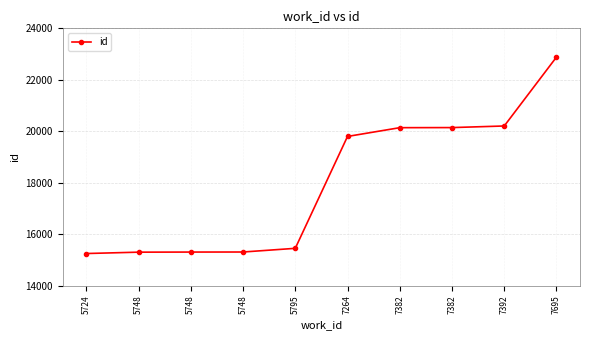

List the labels in order of value, smallest first.

5724, 5748, 5748, 5748, 5795, 7264, 7382, 7382, 7392, 7695